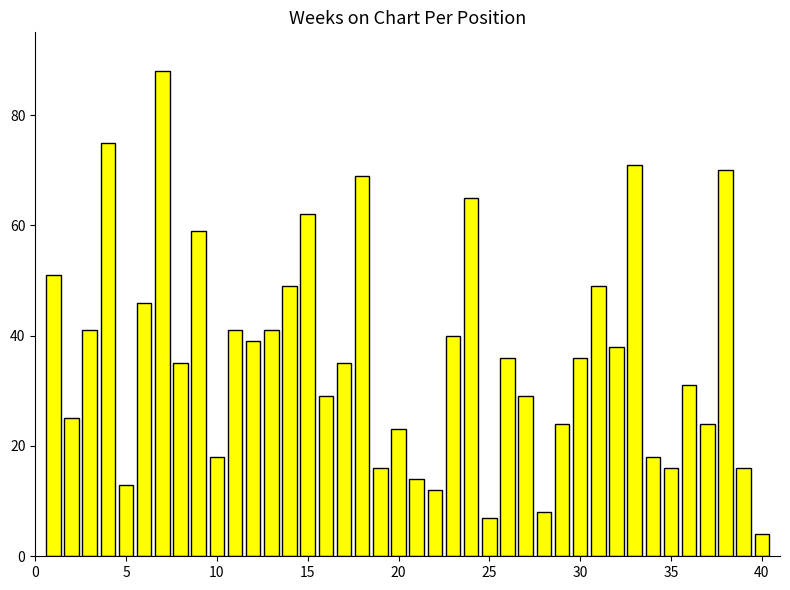

What is the maximum value shown in the chart?

88